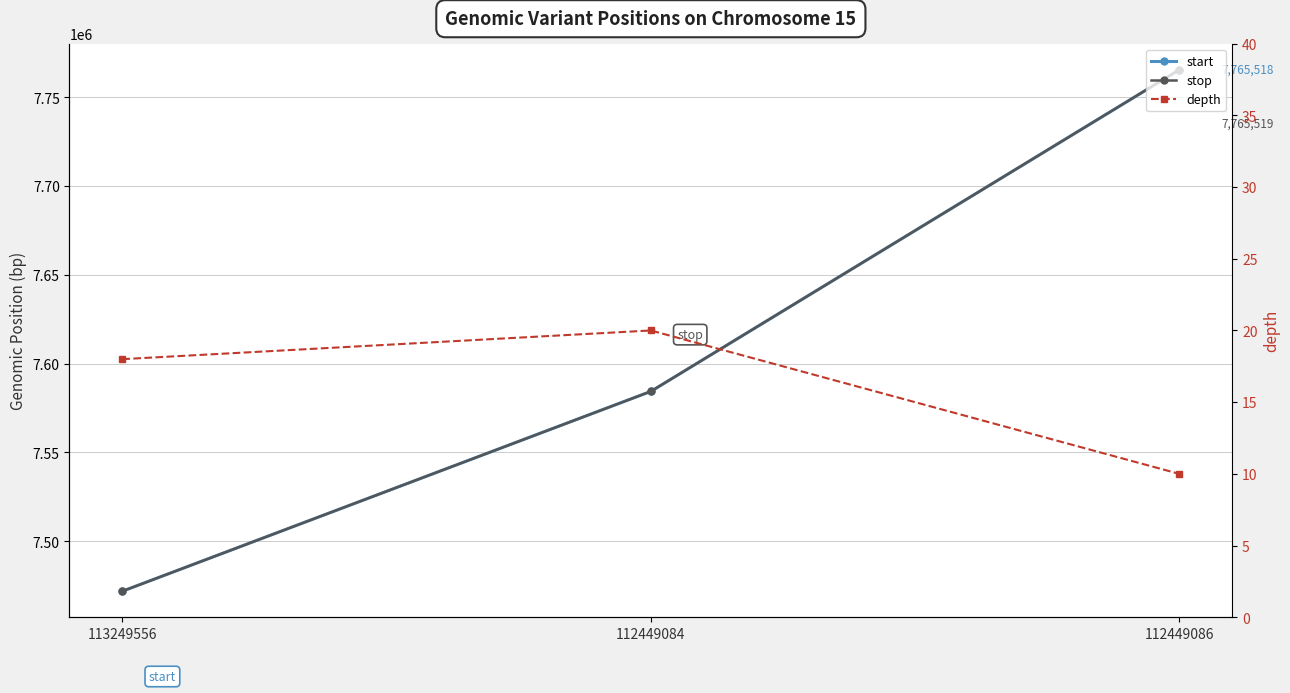

Which series has the largest total across all categories?

stop